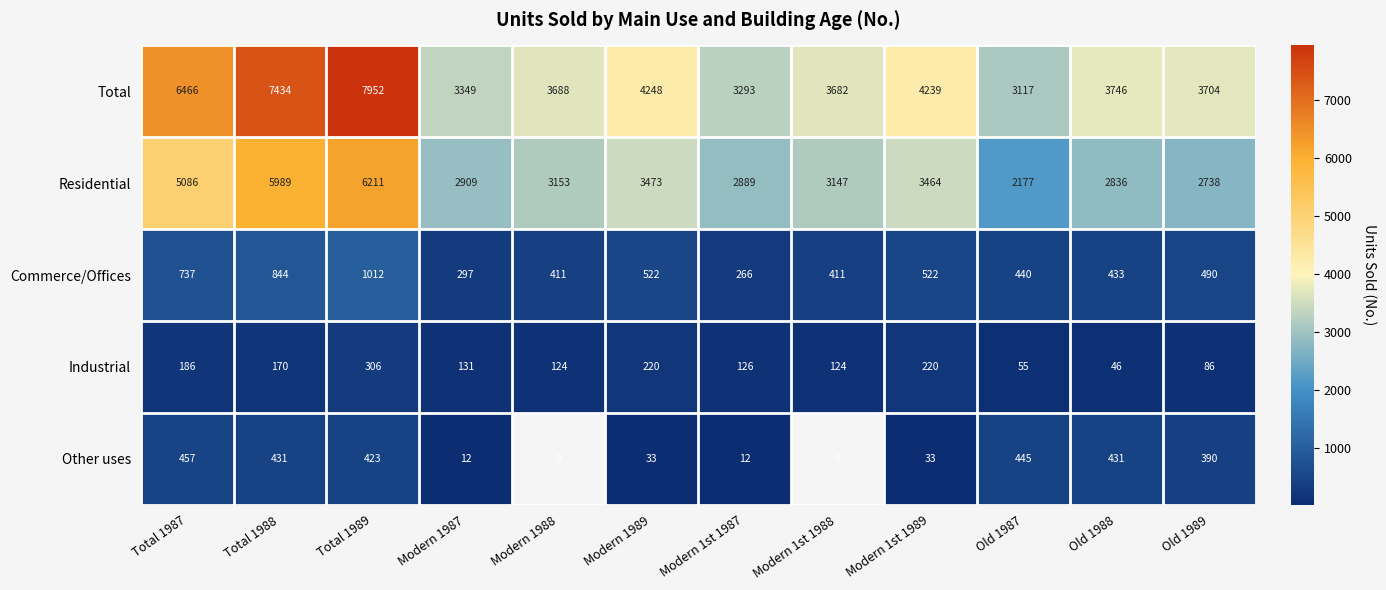

Which category has the lowest value in the Commerce/Offices series?

Modern 1st 1987